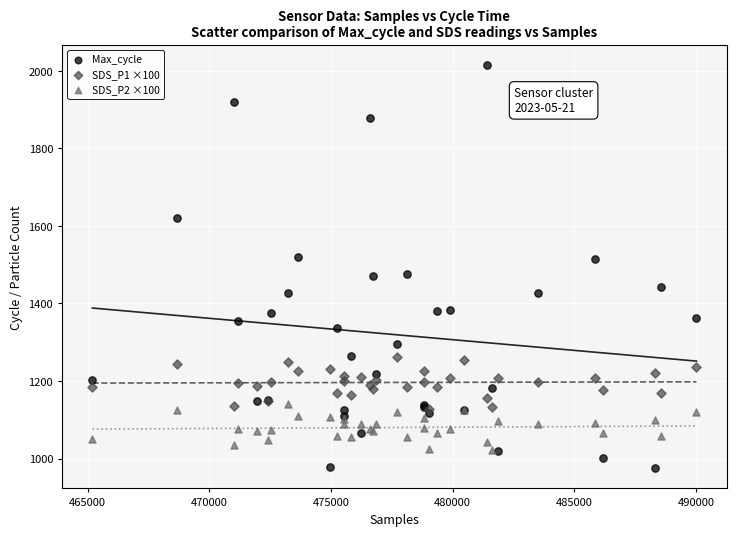

Which series has the widest spread of Y values?

Max_cycle